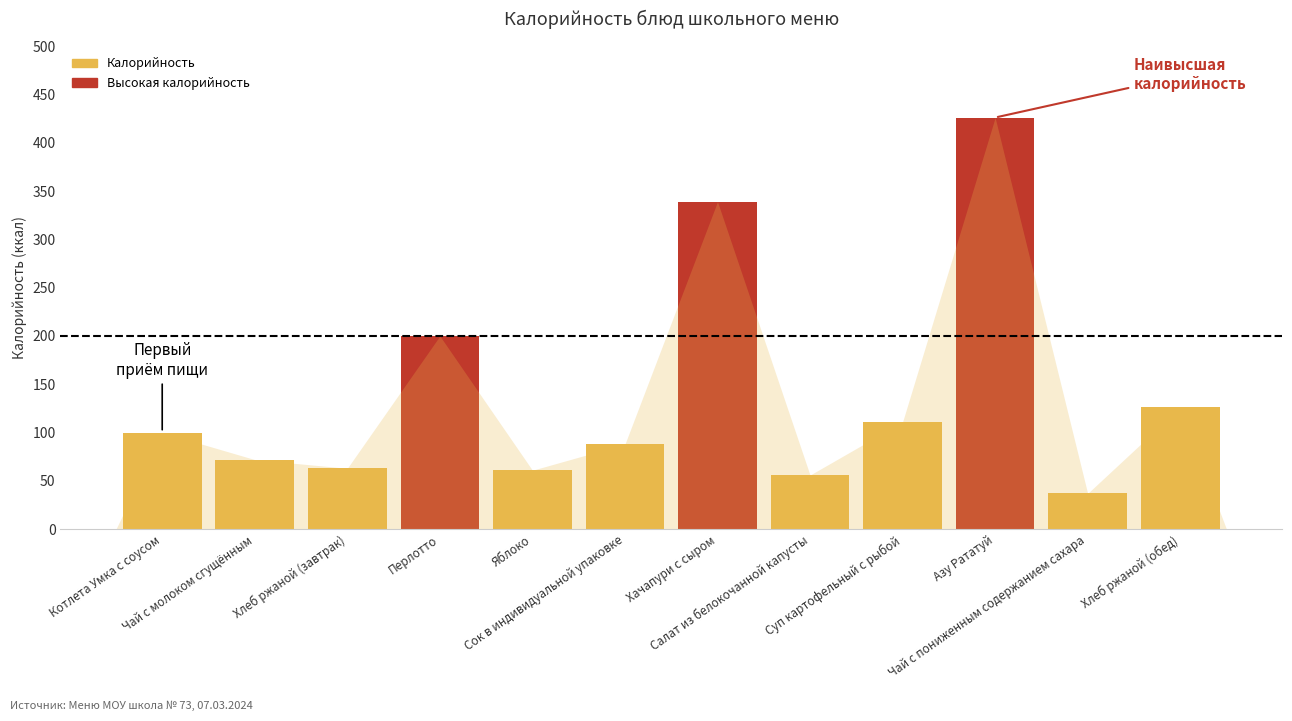

Reading left to right, what are all the values shown in this chart?

100	72	63	200	61	88	339	56	111	426	37	126